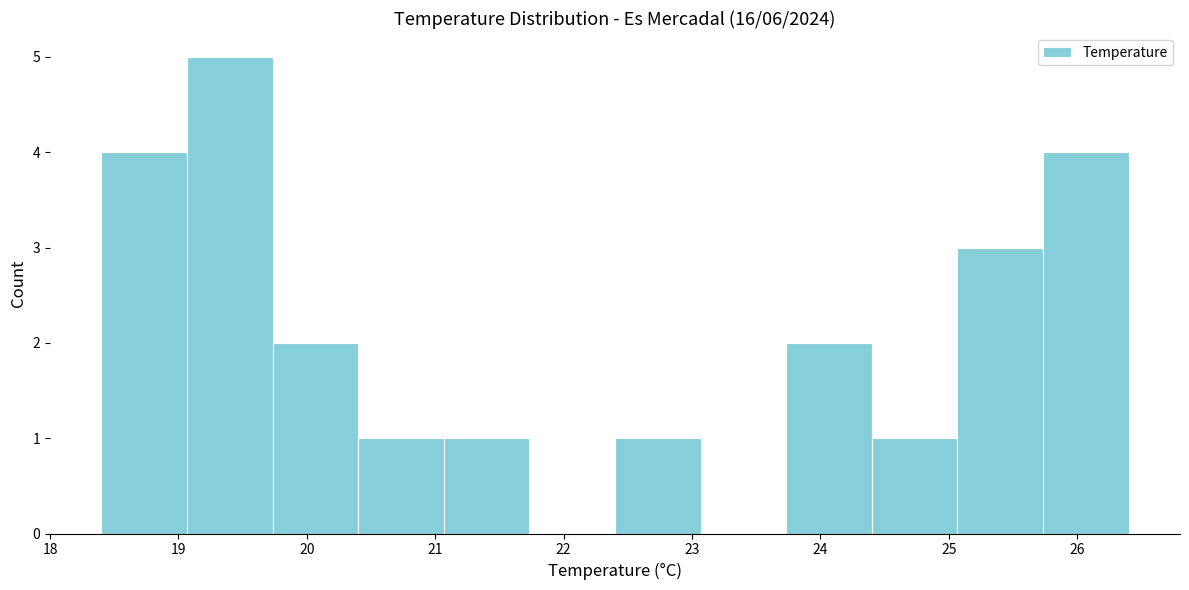

How tall is the bar that spans 19.1 to 19.7 on the x-axis? Neither the bar edges nor the heights are printed on the chart, so give them approximately, as read against the axes.

5